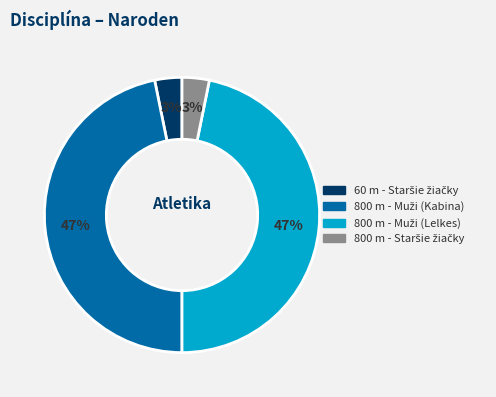

How many segments does this pie chart have?

4